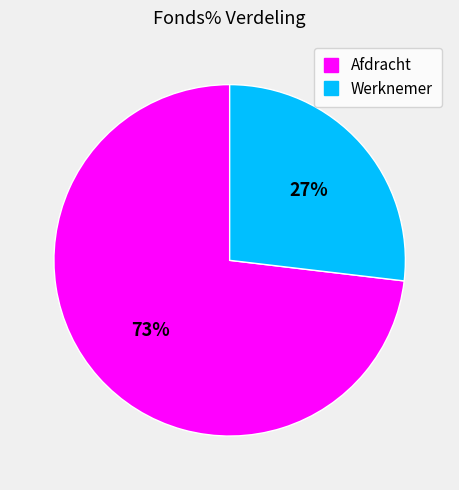

To the nearest percent, what portion does Werknemer represent?

27%